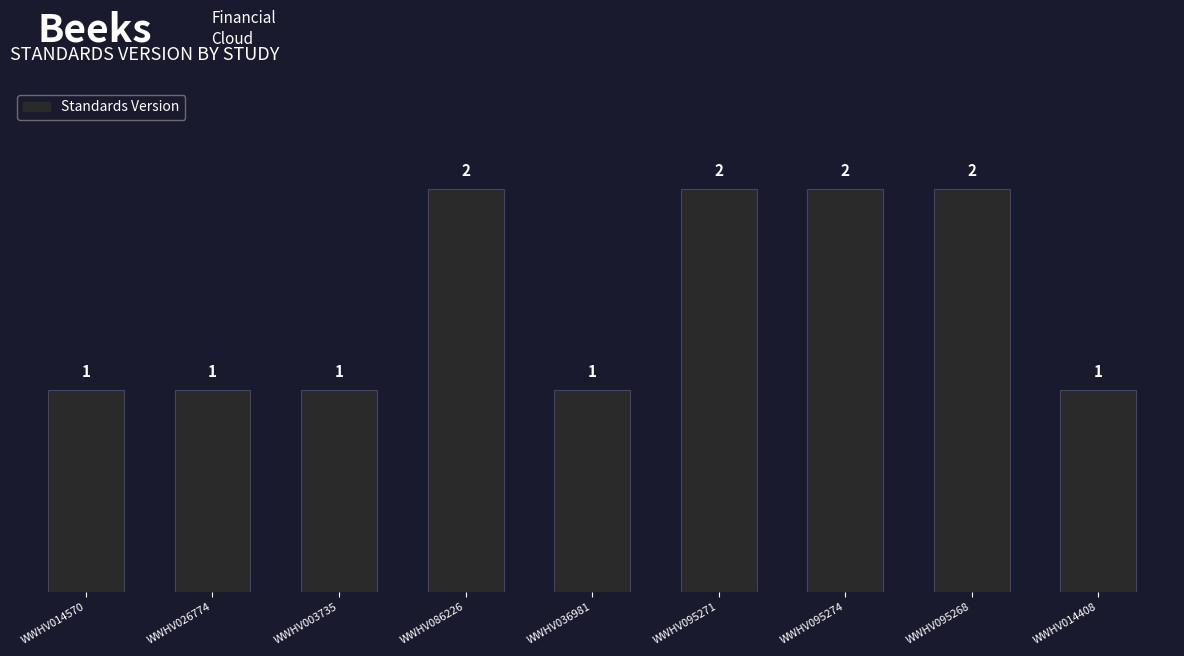

Reading left to right, what are all the values shown in this chart?

1	1	1	2	1	2	2	2	1